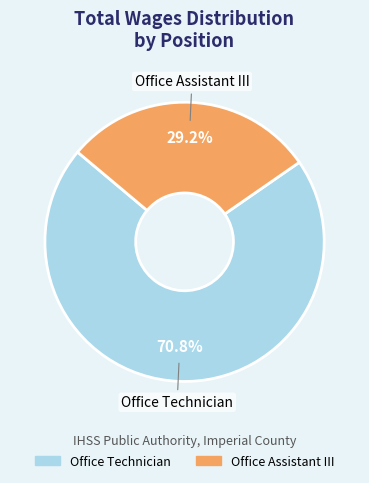

Is the sum of Office Technician and Office Assistant III greater than half?

Yes